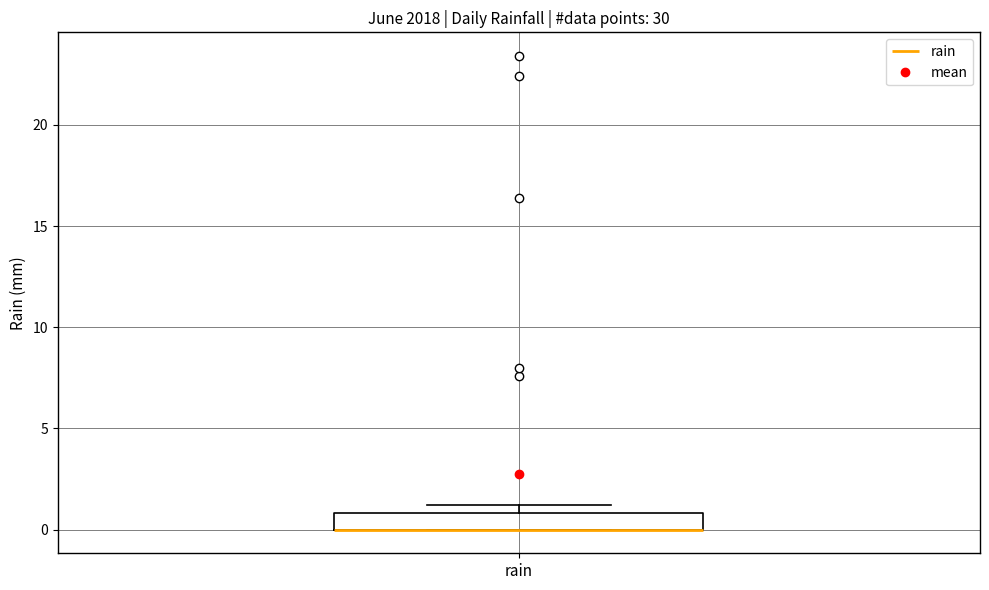

Where is the upper edge of the box for rain on the y-axis? The values are not printed on the chart, so give them approximately, as read against the axis.

1